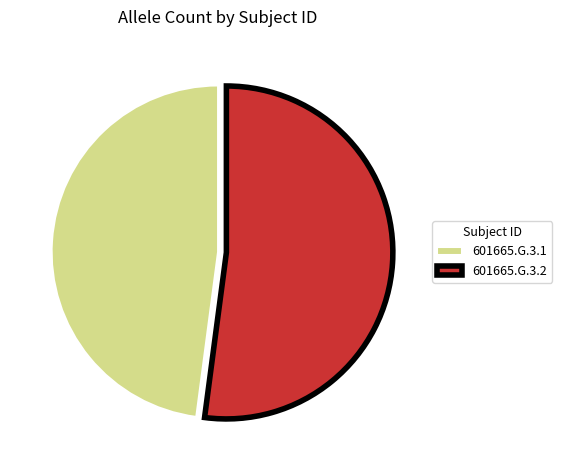

Is it true that 601665.G.3.2 is 61% of the pie?

False